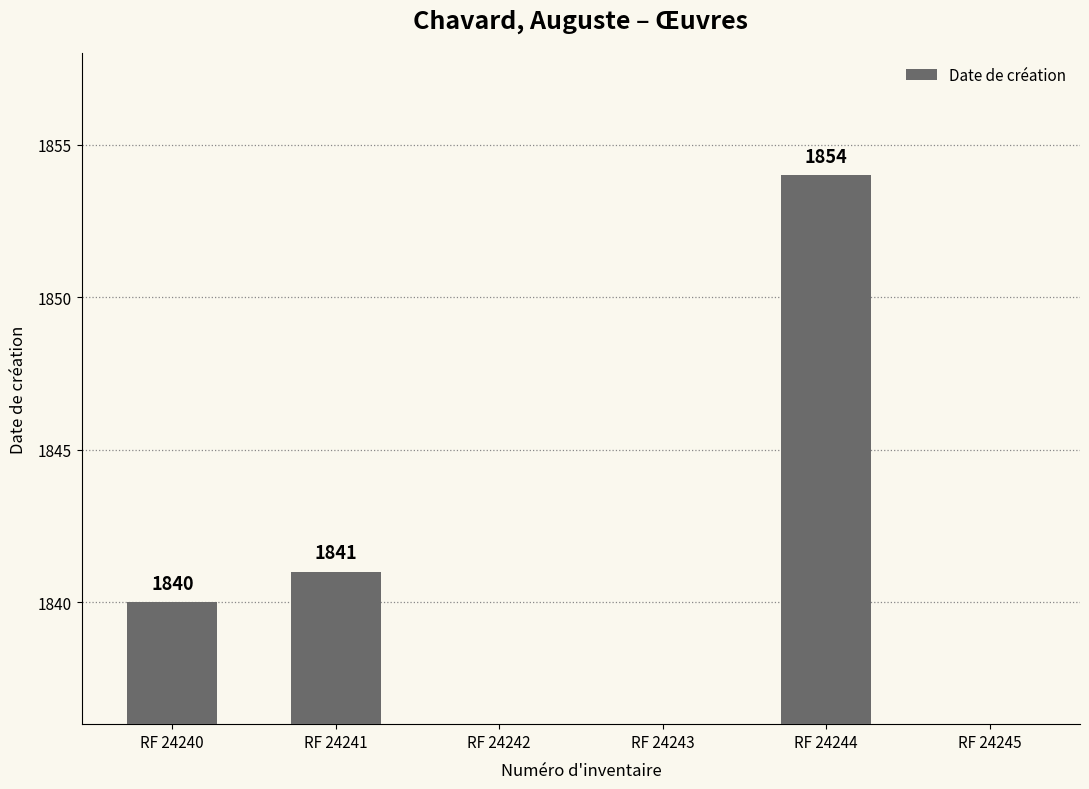

How many bars are there in total?

3